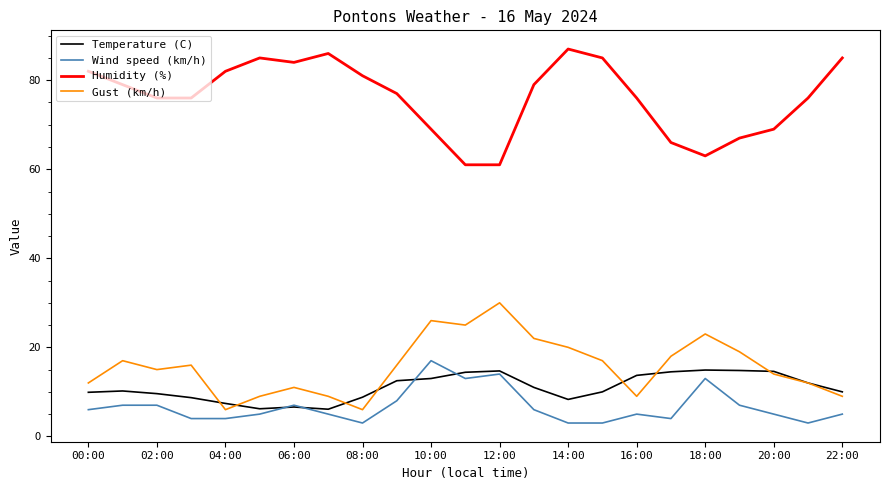

What are all the series names shown in the legend?

Temperature (C), Wind speed (km/h), Humidity (%), Gust (km/h)